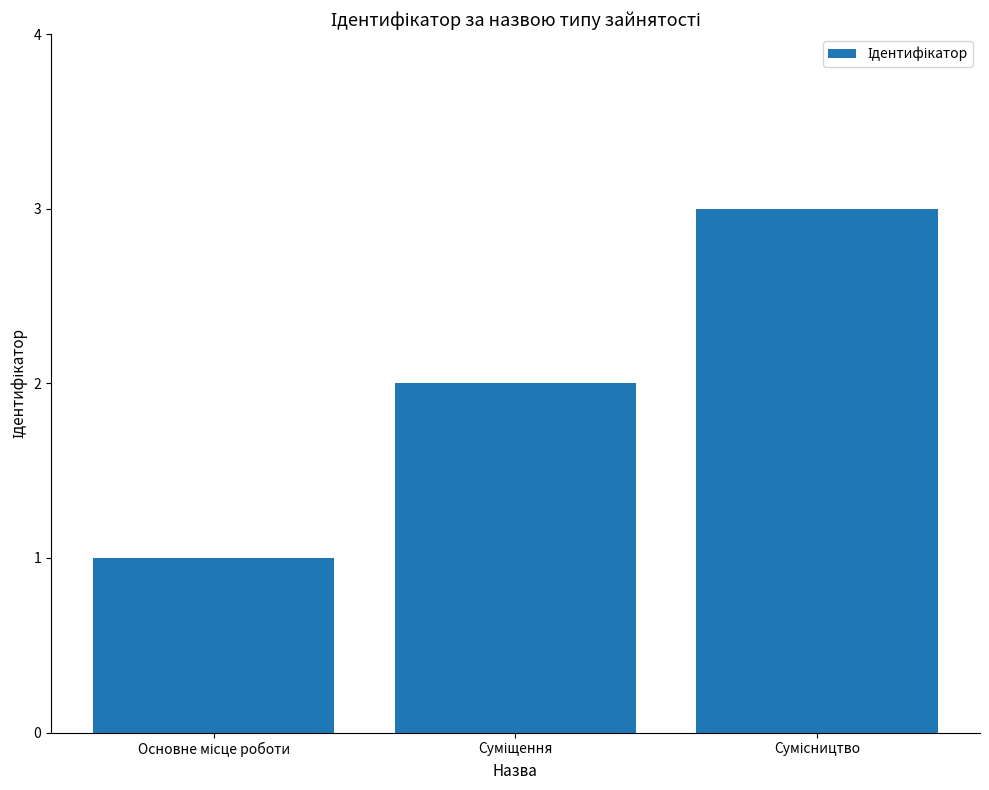

What is the sum of all values?

6